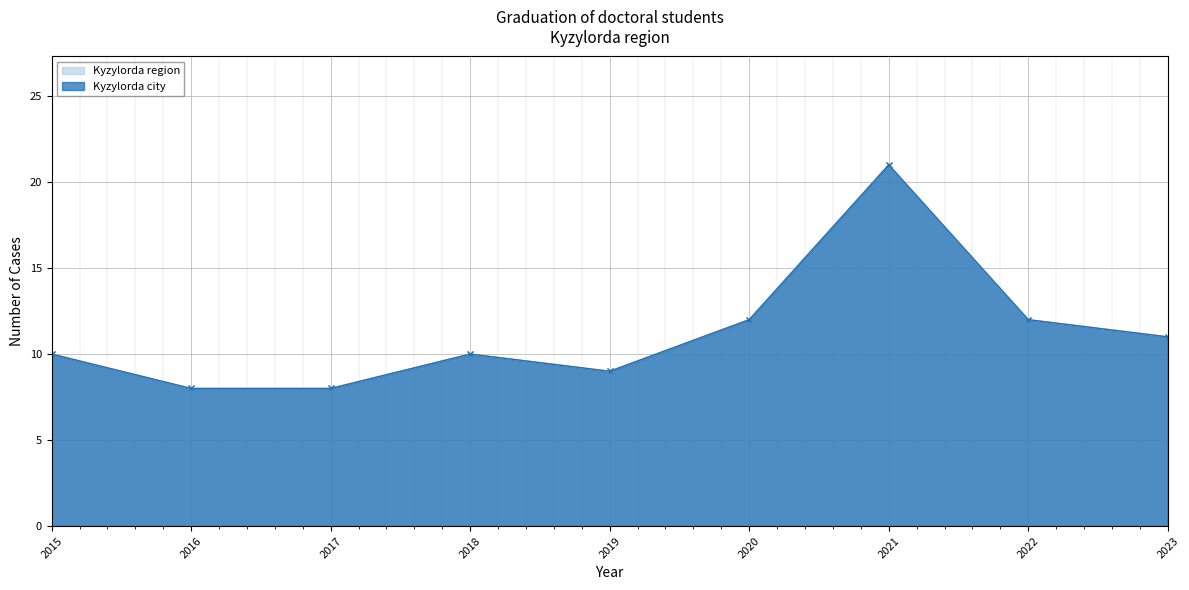

What is the difference between the Kyzylorda region - line values at 2015 and 2022?

2